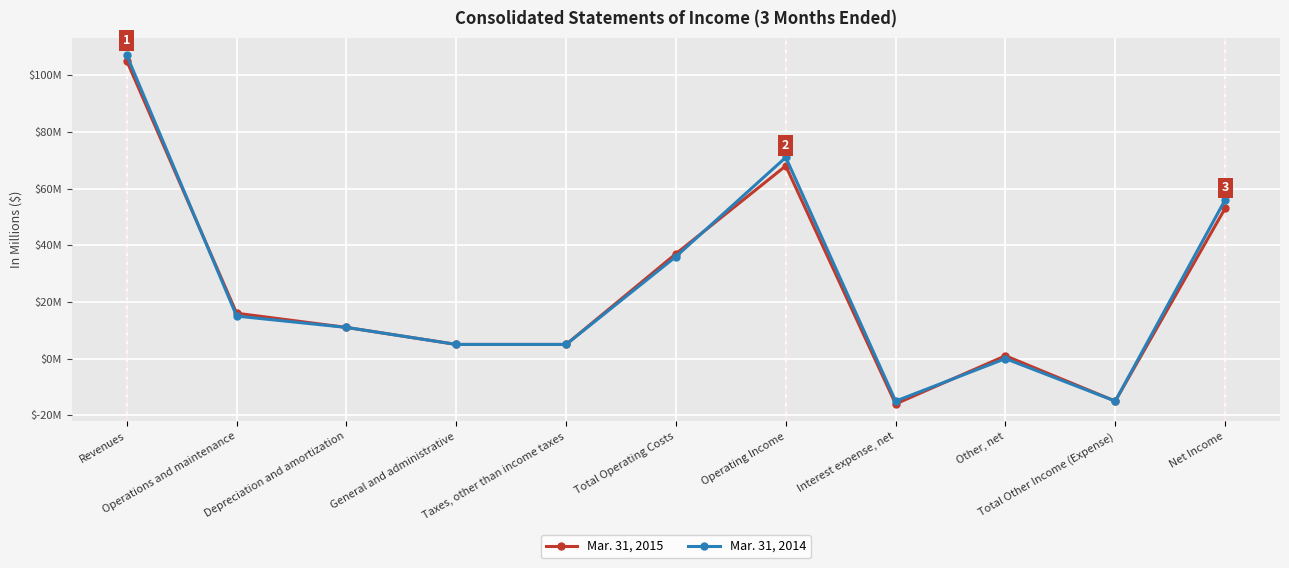

At which category is the sum across all series the highest?

Revenues